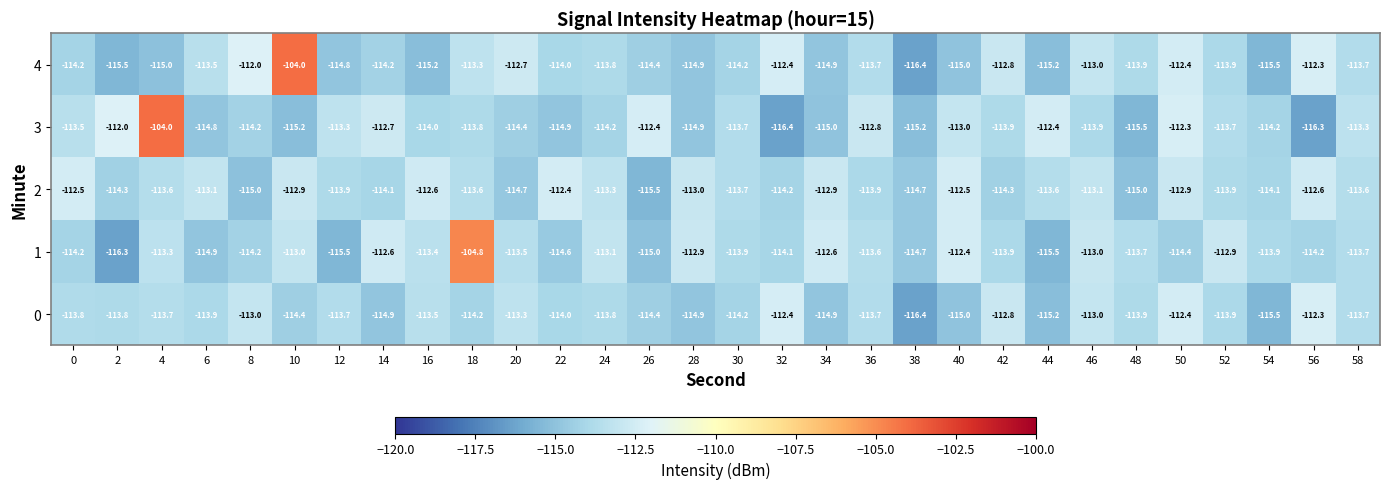

How many distinct data groups are displayed?

5